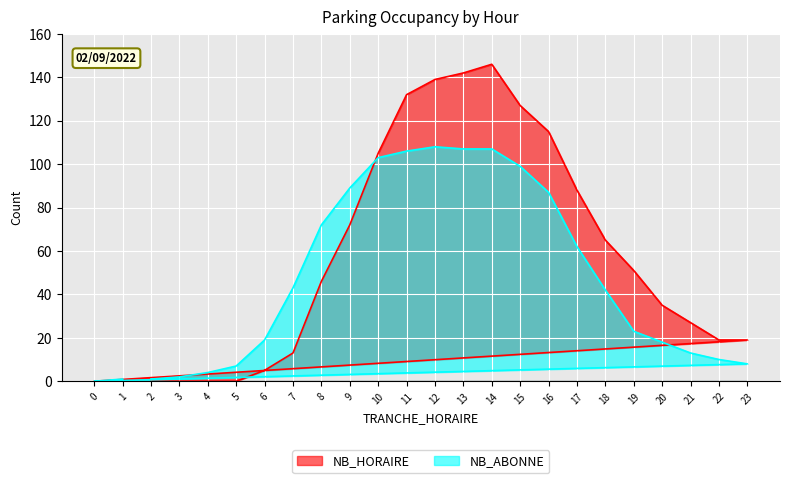

What is the average value of the NB_ABONNE series?

47